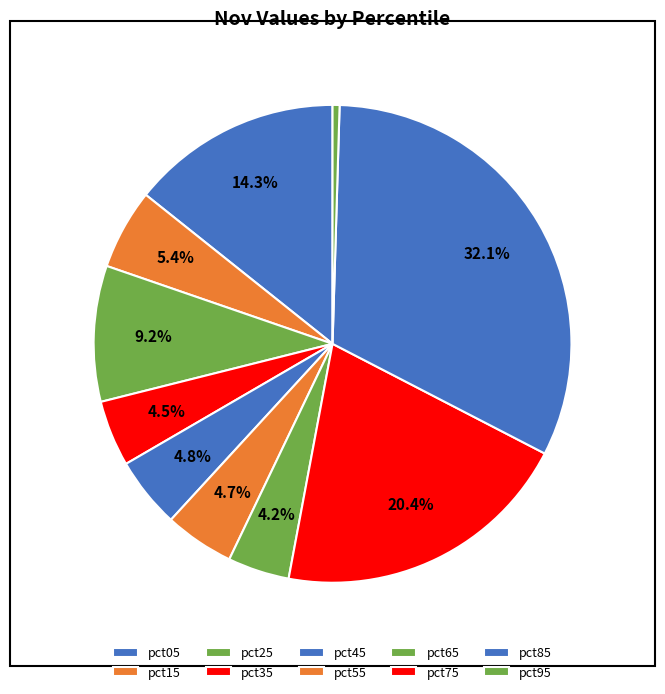

To the nearest percent, what portion does pct35 represent?

4%